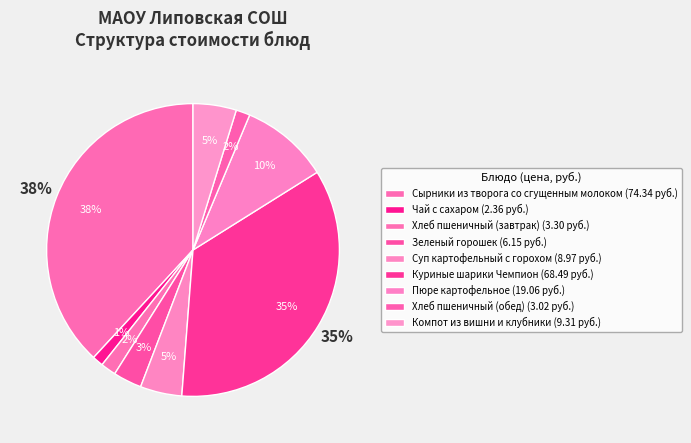

Which has a higher value, Пюре картофельное or Зеленый горошек?

Пюре картофельное